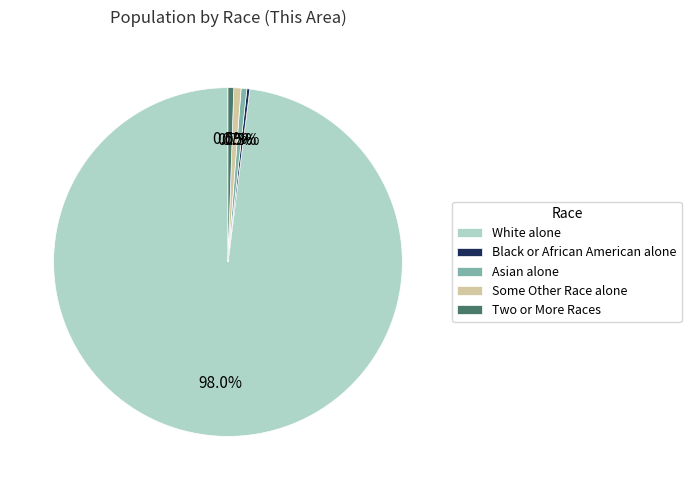

Combined, what portion of the pie is Asian alone and White alone?

98.5%